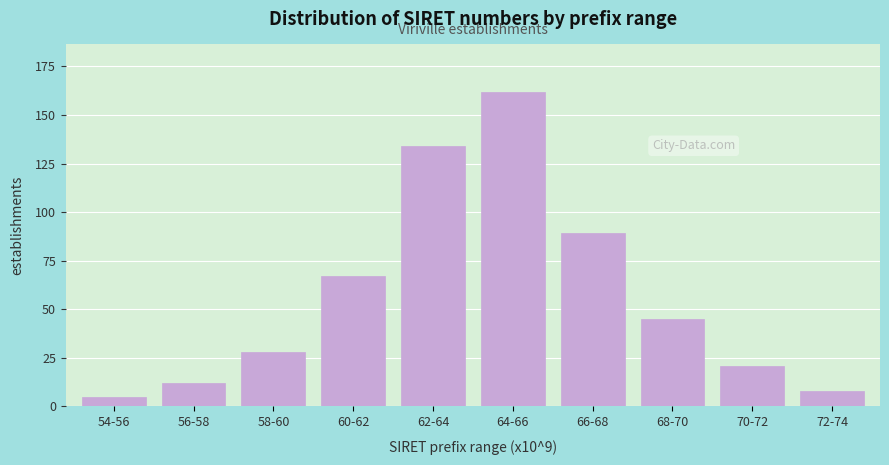

Reading left to right, extract all data points from this chart.

5	12	28	67	134	162	89	45	21	8